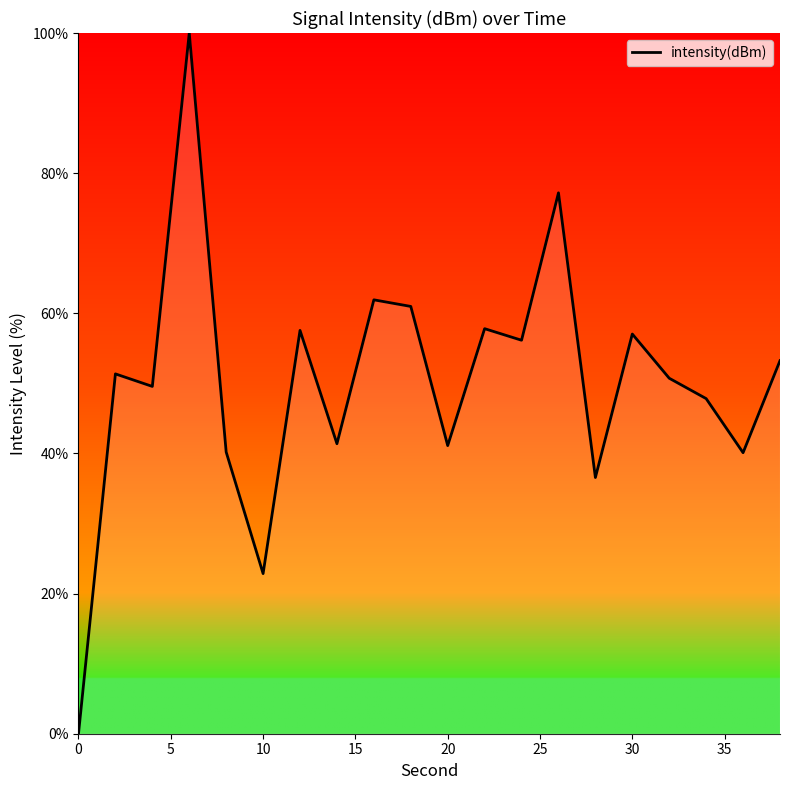

What is the difference between the maximum and minimum values?

100.0